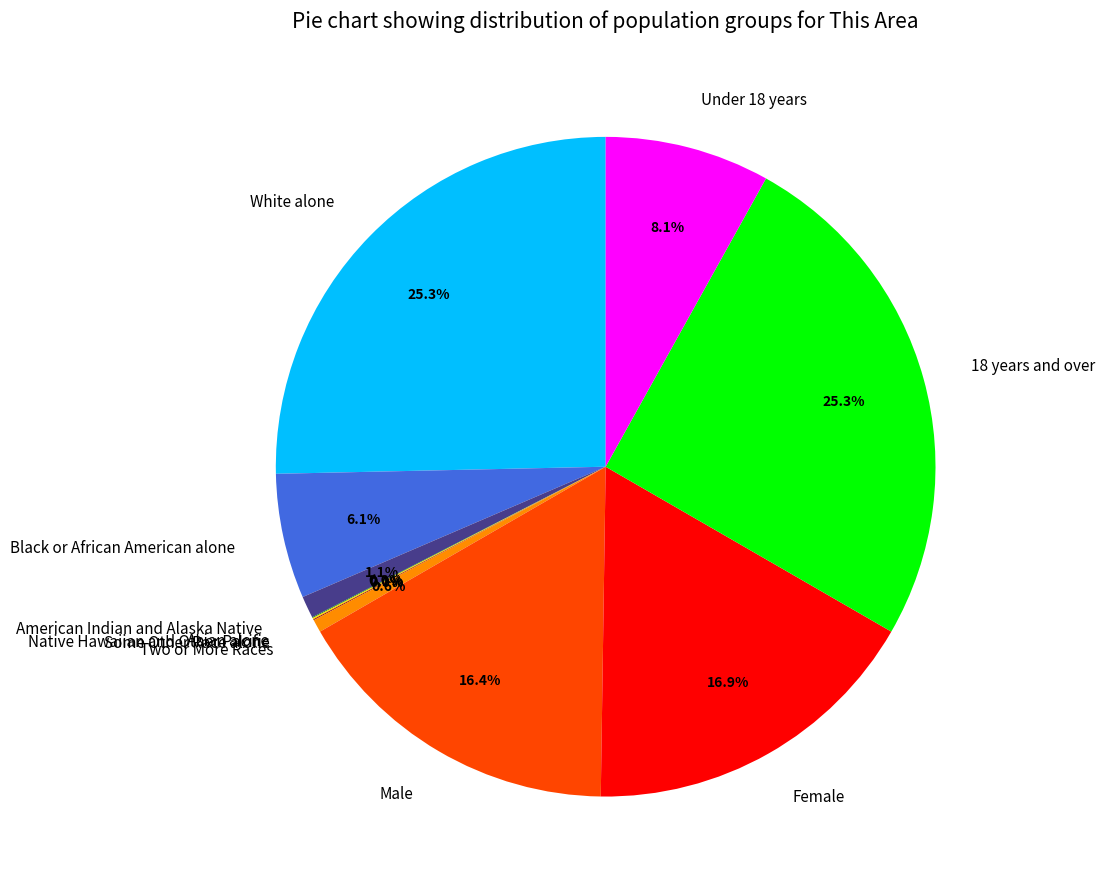

Between 18 years and over and Female, which is larger?

18 years and over